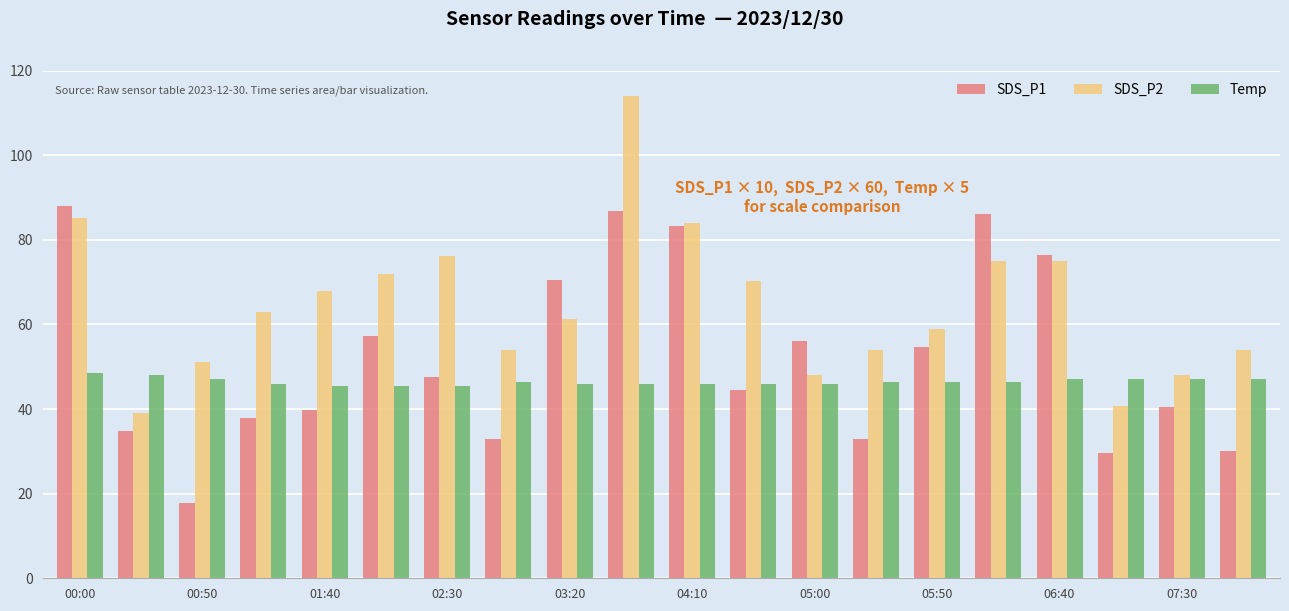

Rank the series by their maximum value, from lowest to highest.

Temp, SDS_P1, SDS_P2